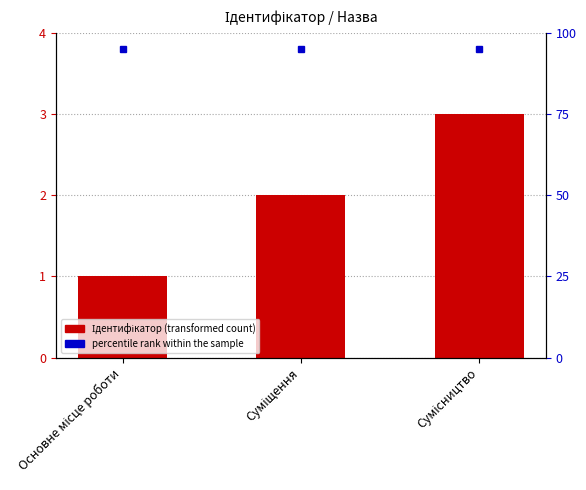

Read the value at Суміщення.

2